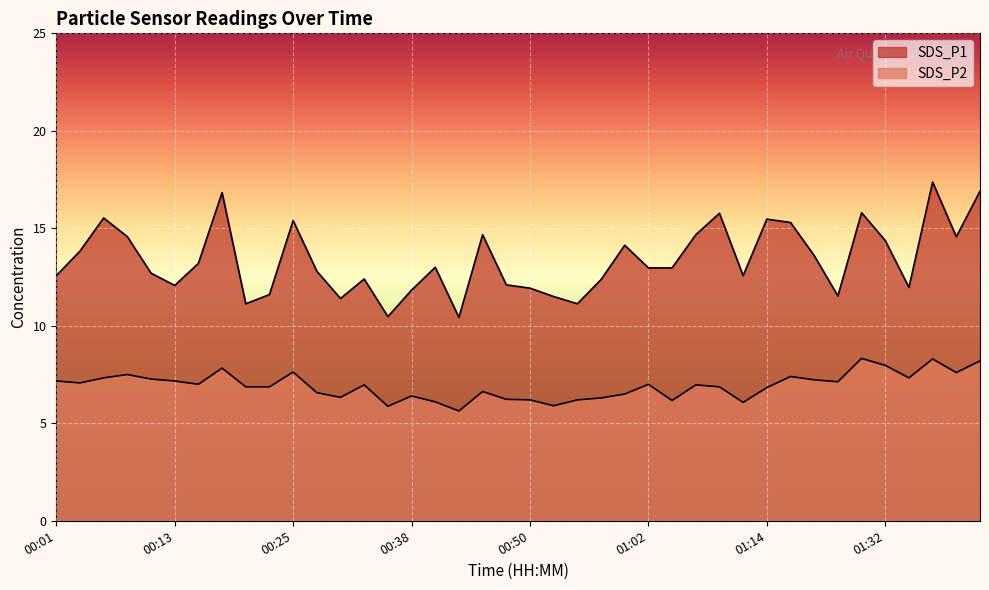

Count the number of categories in the chart.

40